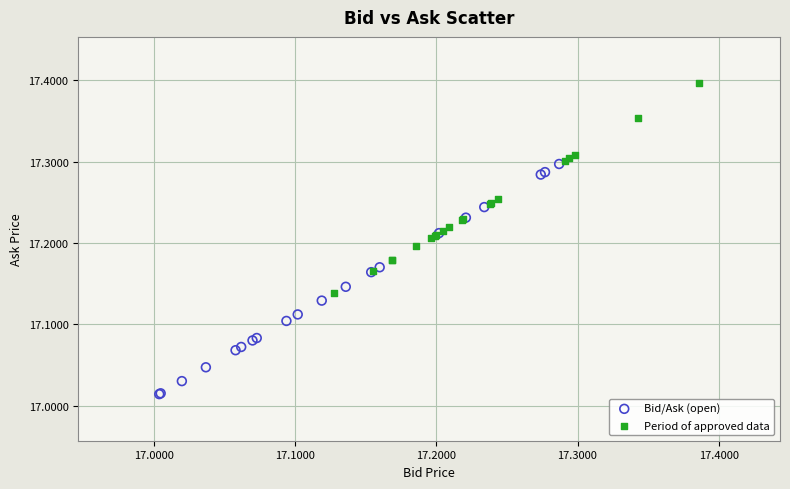

Which series has the widest spread of Y values?

Bid/Ask (open)